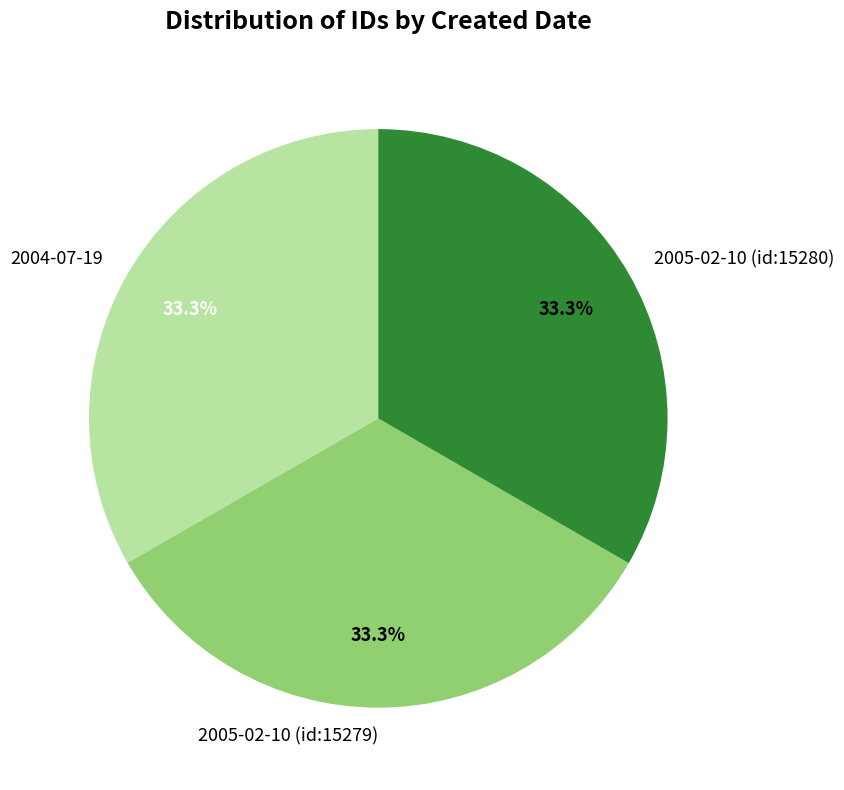

The 2004-07-19 slice represents 24% of the pie. True or false?

False